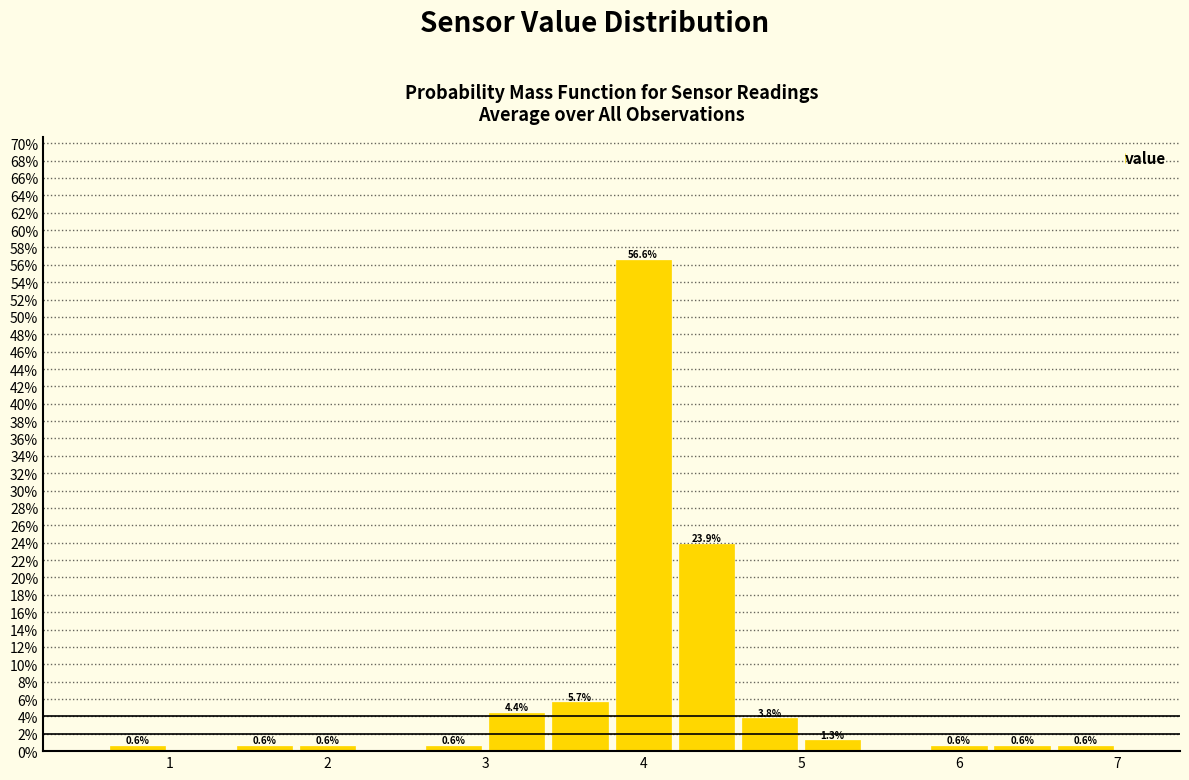

Over which range of the x-axis is the bar tallest?

3.8 to 4.2